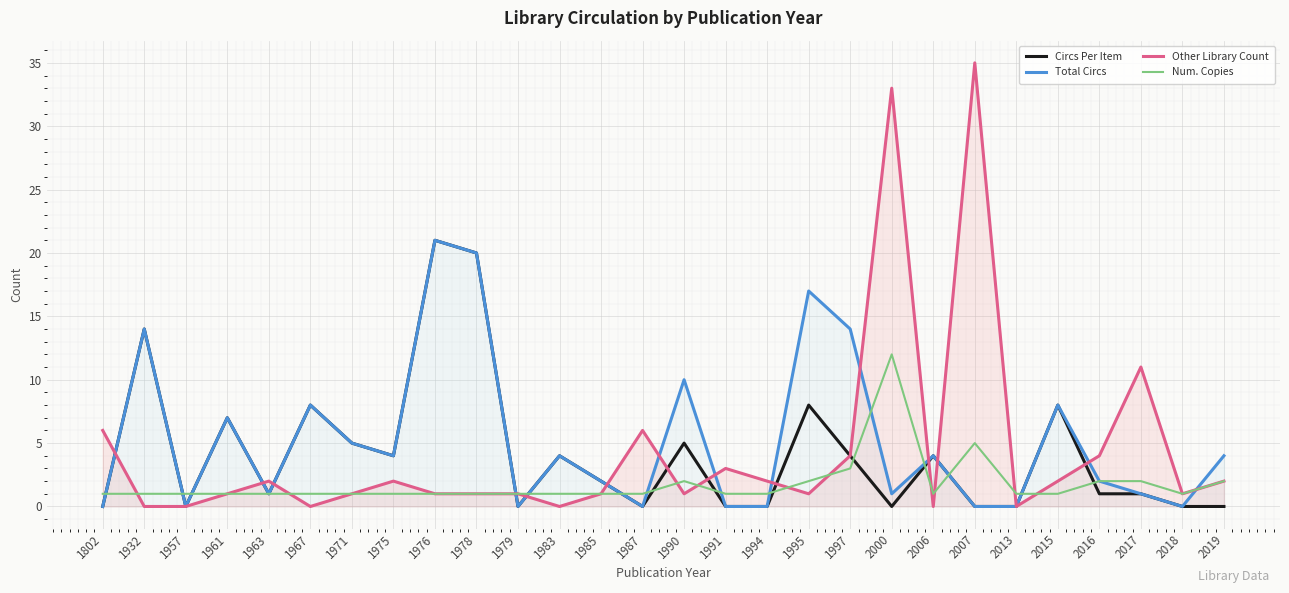

What is the difference between the Total Circs values at 2015 and 1957?

8